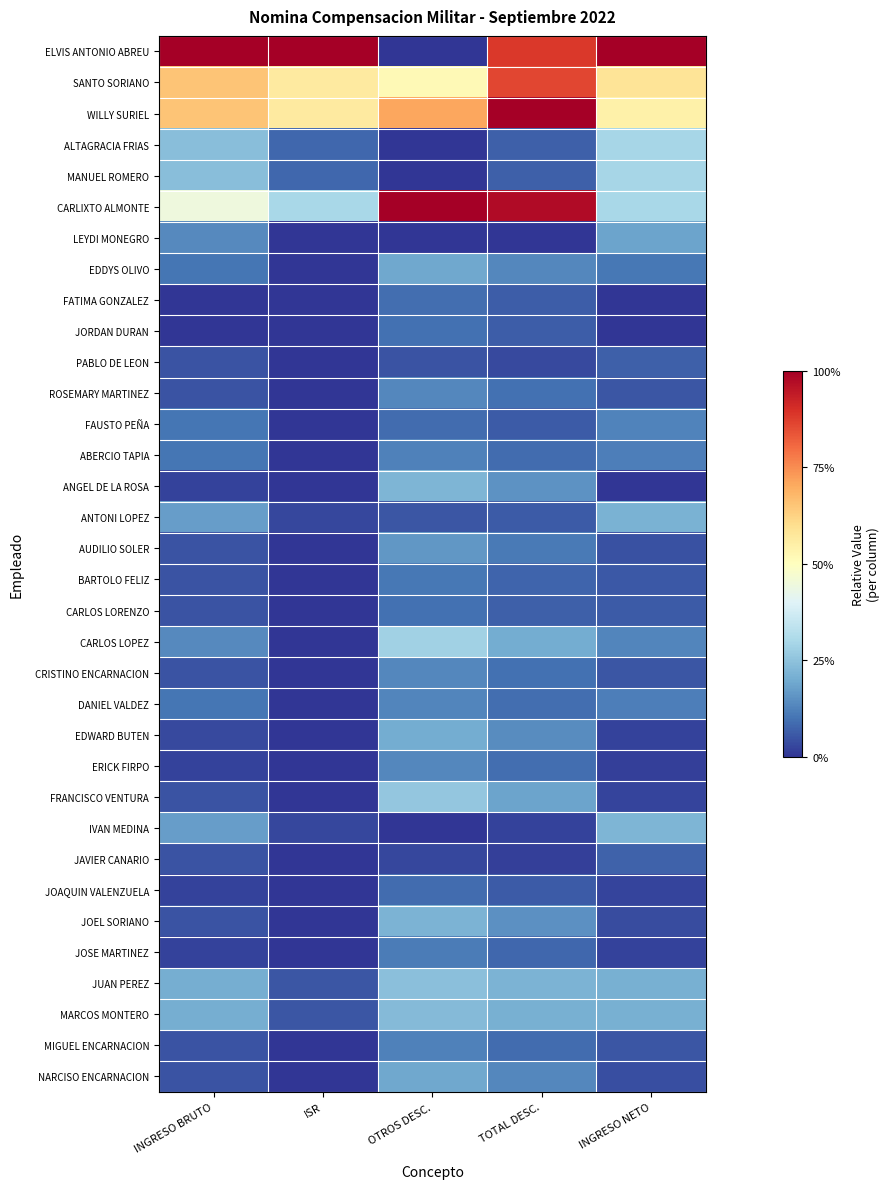

At OTROS DESC., list the series in order from largest to smallest.

CARLIXTO ALMONTE, WILLY SURIEL, SANTO SORIANO, CARLOS LOPEZ, FRANCISCO VENTURA, JUAN PEREZ, MARCOS MONTERO, ANGEL DE LA ROSA, JOEL SORIANO, EDWARD BUTEN, EDDYS OLIVO, NARCISO ENCARNACION, AUDILIO SOLER, ROSEMARY MARTINEZ, CRISTINO ENCARNACION, ERICK FIRPO, DANIEL VALDEZ, MIGUEL ENCARNACION, ABERCIO TAPIA, JOSE MARTINEZ, BARTOLO FELIZ, CARLOS LORENZO, JORDAN DURAN, FATIMA GONZALEZ, FAUSTO PEÑA, JOAQUIN VALENZUELA, ANTONI LOPEZ, PABLO DE LEON, JAVIER CANARIO, ELVIS ANTONIO ABREU, ALTAGRACIA FRIAS, MANUEL ROMERO, LEYDI MONEGRO, IVAN MEDINA